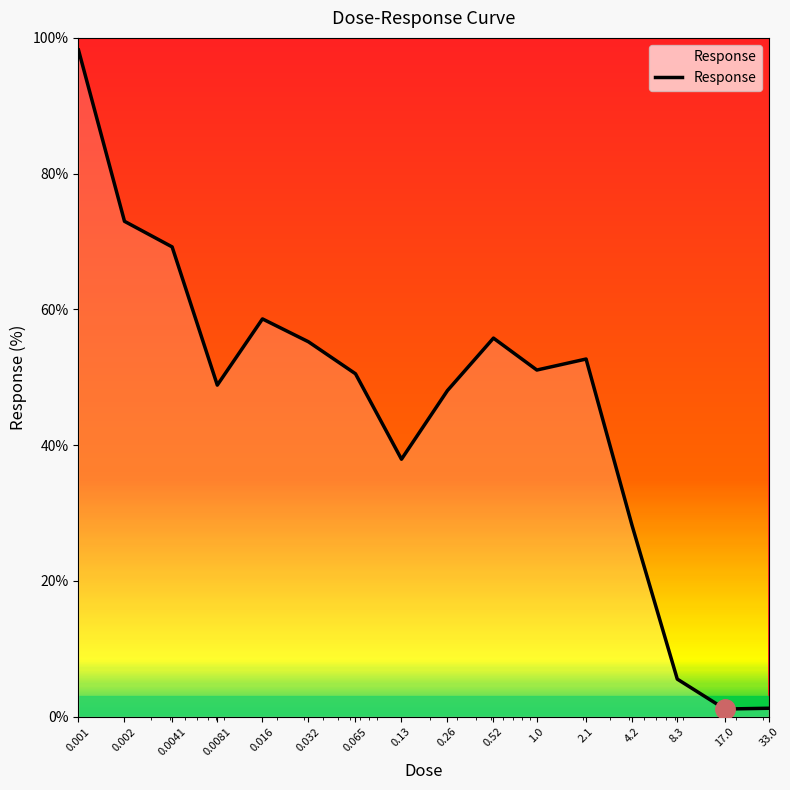

How many lines are shown in the chart?

1